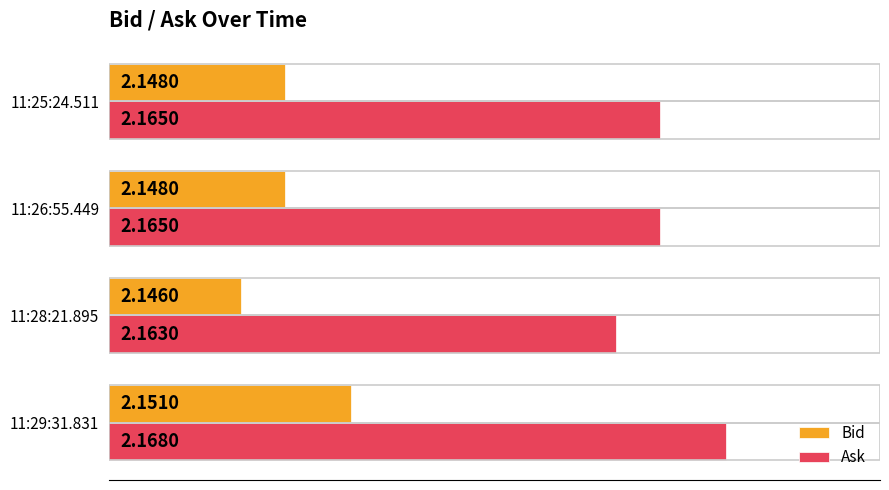

What is the sum of the Bid values at 11:25:24.511 and 11:26:55.449?

4.3